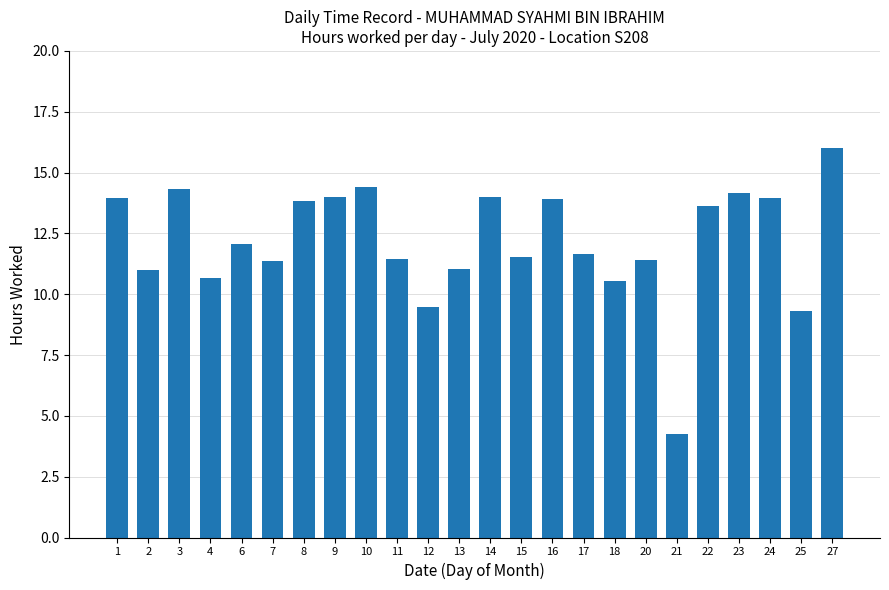

What is the difference between the maximum and minimum values?

11.7